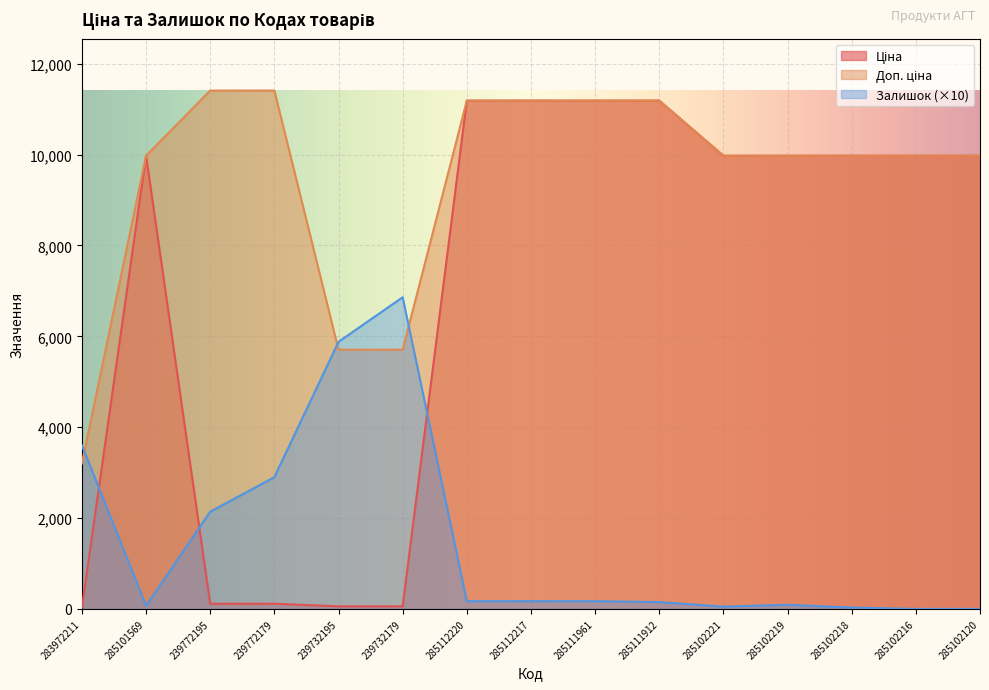

What is the total value across all series at 285102216?

19950.0